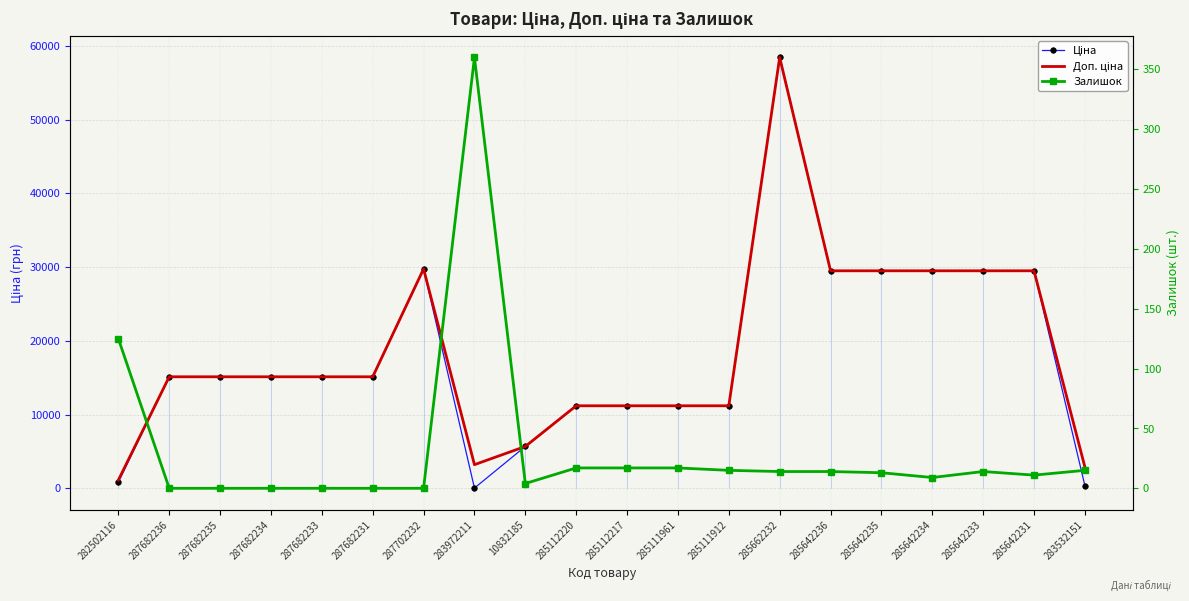

At which label is Залишок closest to 180?

282502116